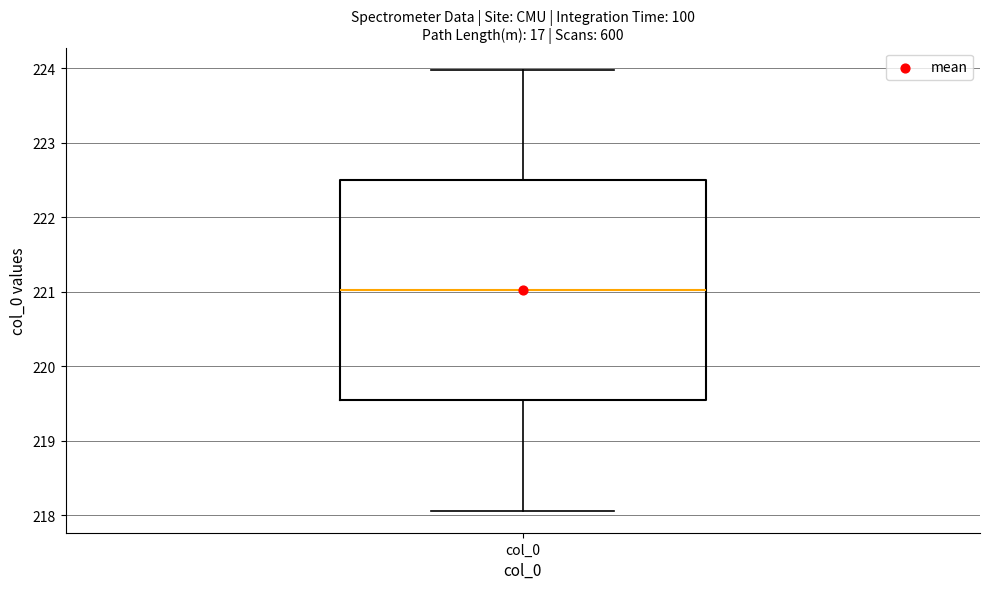

Read this box plot against the y-axis: the position of the median line, the range covered by the box, and the ends of both whiskers. The values are not printed on the chart, so give them approximately, as read against the axis.

median 221.0, box 219.5 to 222.5, whiskers 218.1 to 224.0